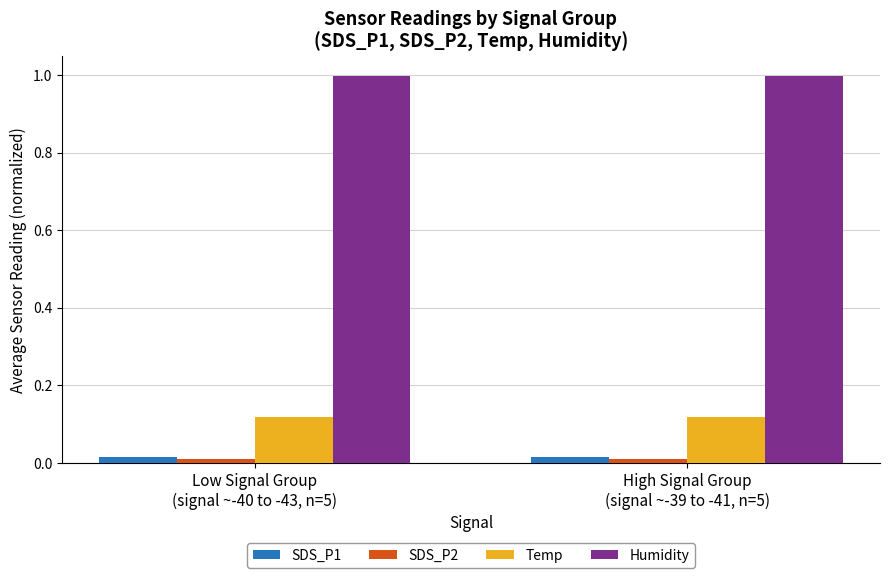

Count the SDS_P1 values in the range 0 to 1.

2